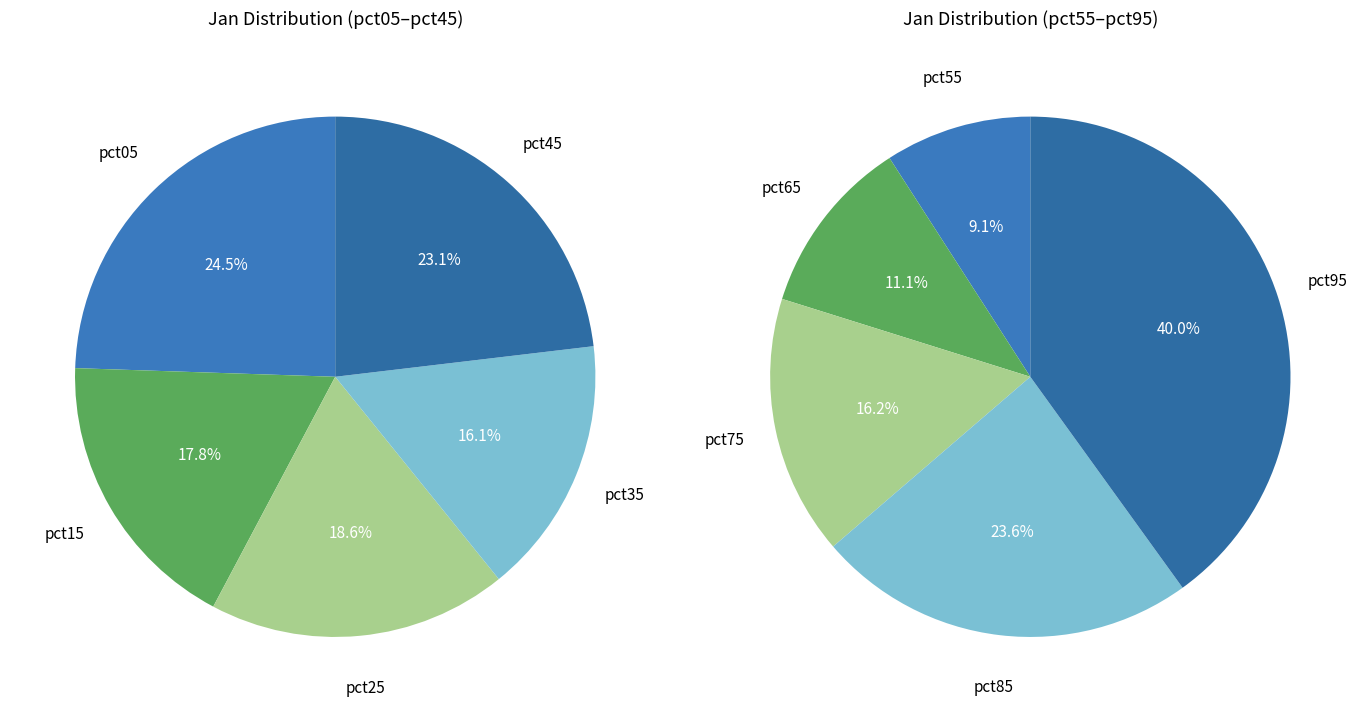

Is pct75 the majority of the pie?

No